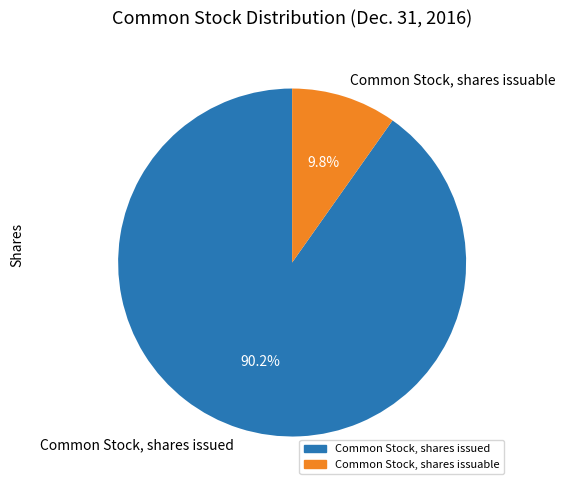

What percentage is NOT represented by Common Stock, shares issuable?

90.2%